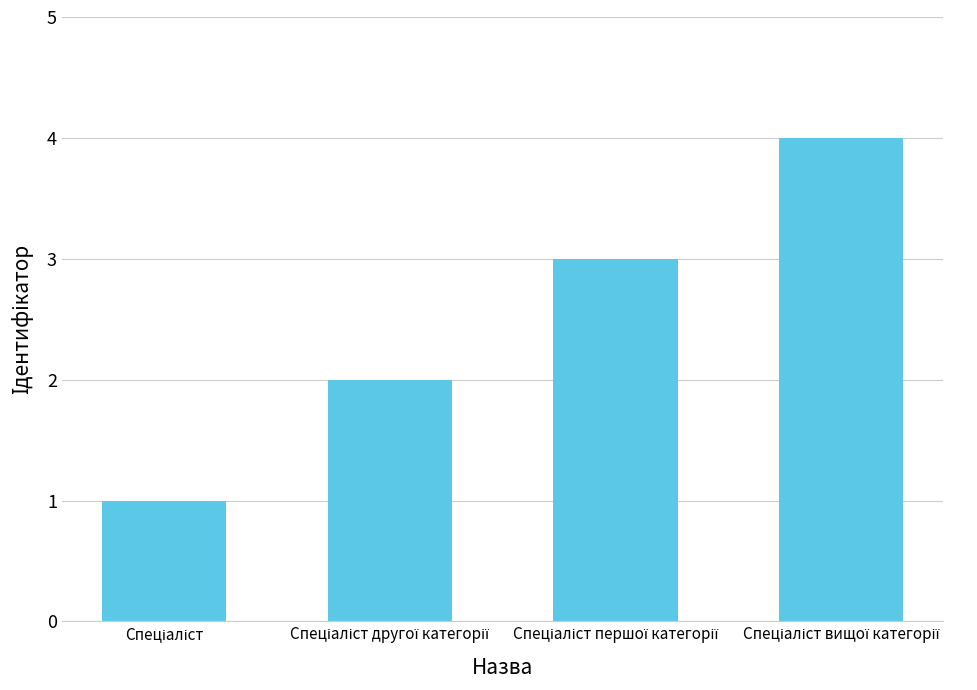

What is the greatest value displayed?

4